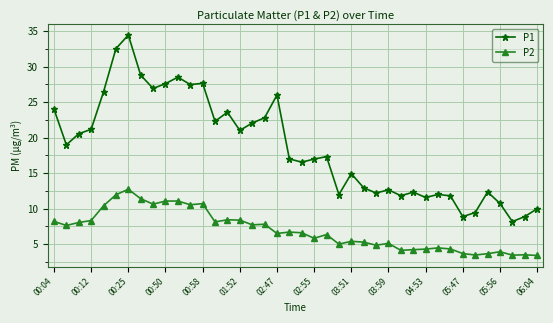

List the series in order of their peak value, lowest first.

P2, P1